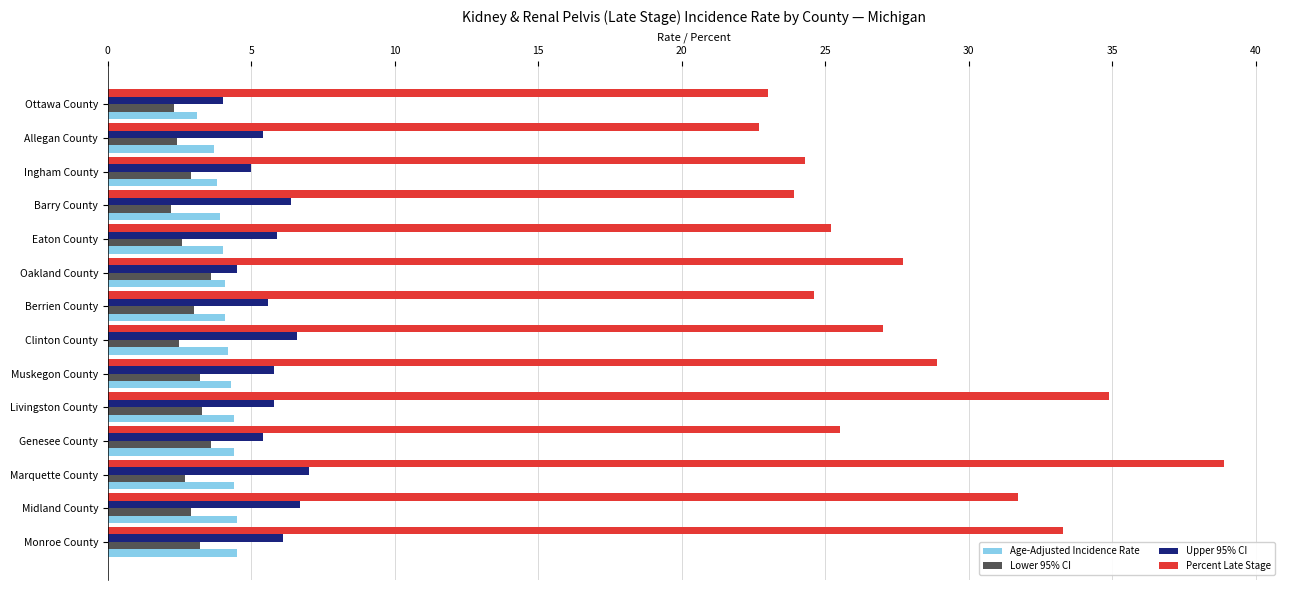

How many distinct data groups are displayed?

4